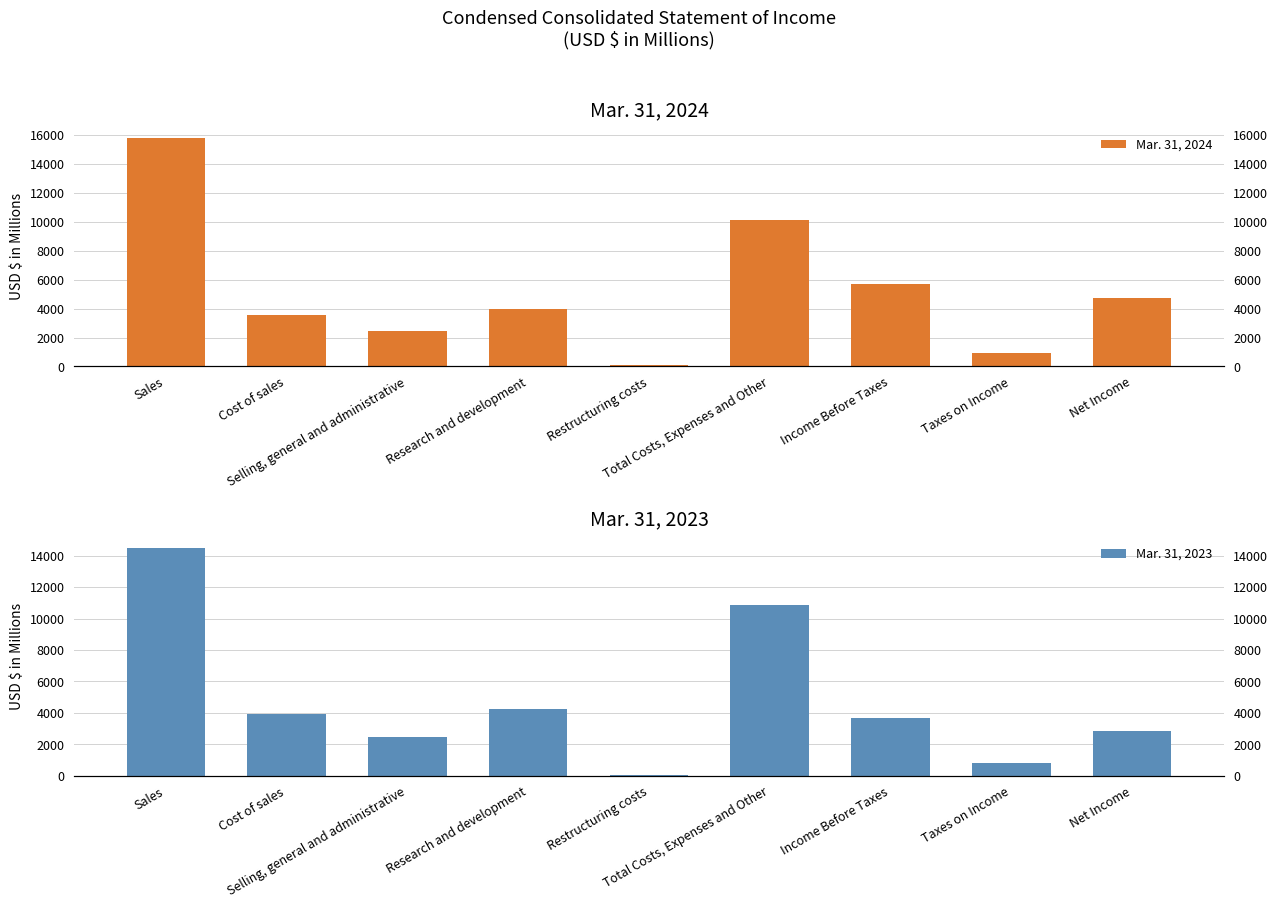

Rank the series by their average value, from highest to lowest.

Mar. 31, 2024, Mar. 31, 2023